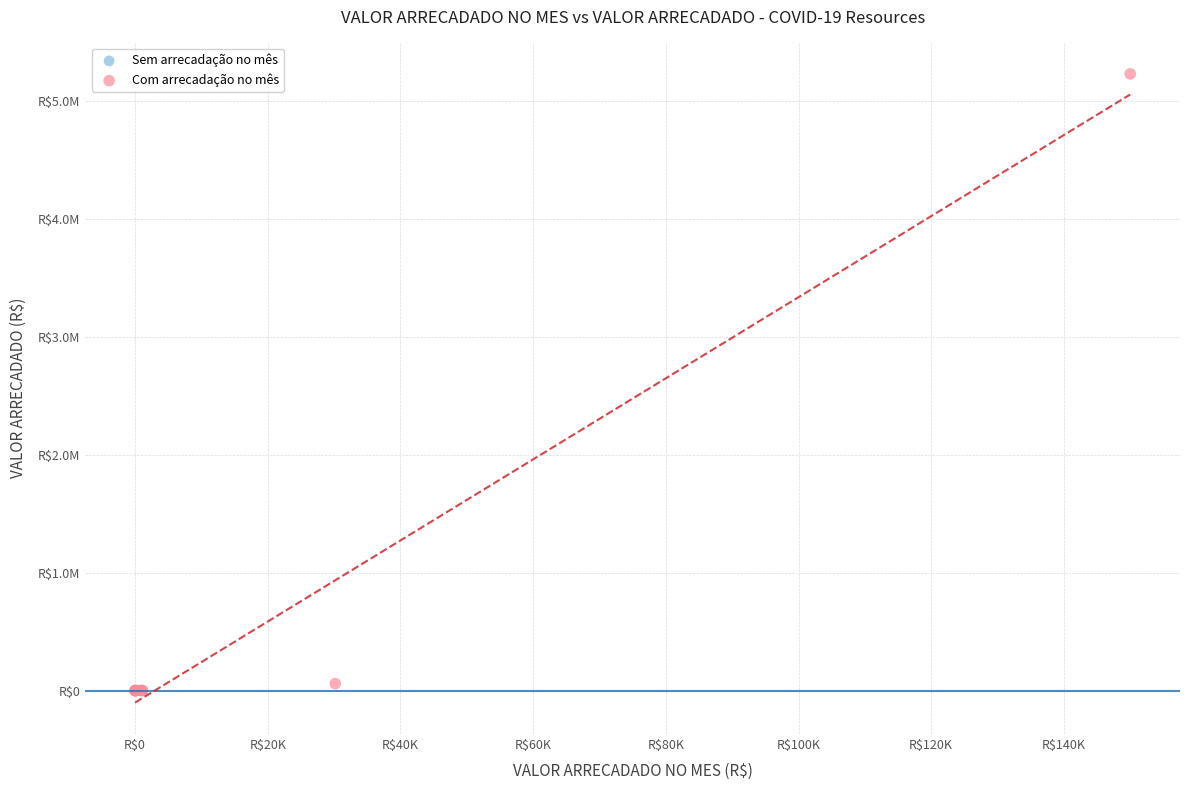

What are all the series names shown in the legend?

Sem arrecadação no mês, Com arrecadação no mês